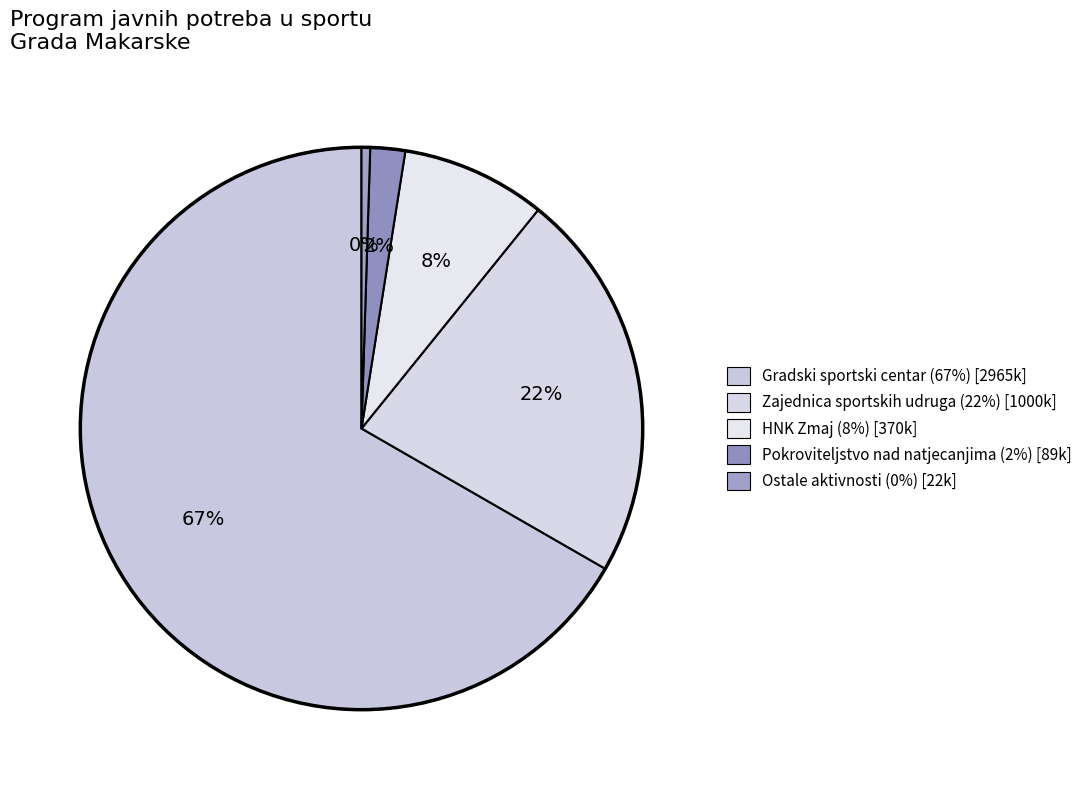

Count the number of slices in the pie.

5